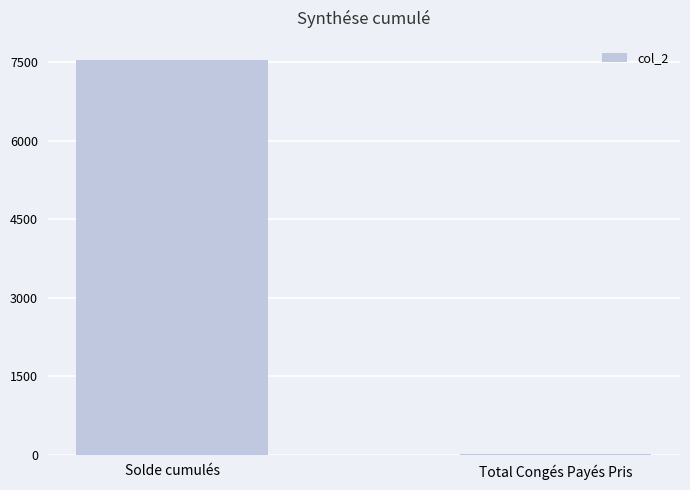

How many series are shown in this chart?

1